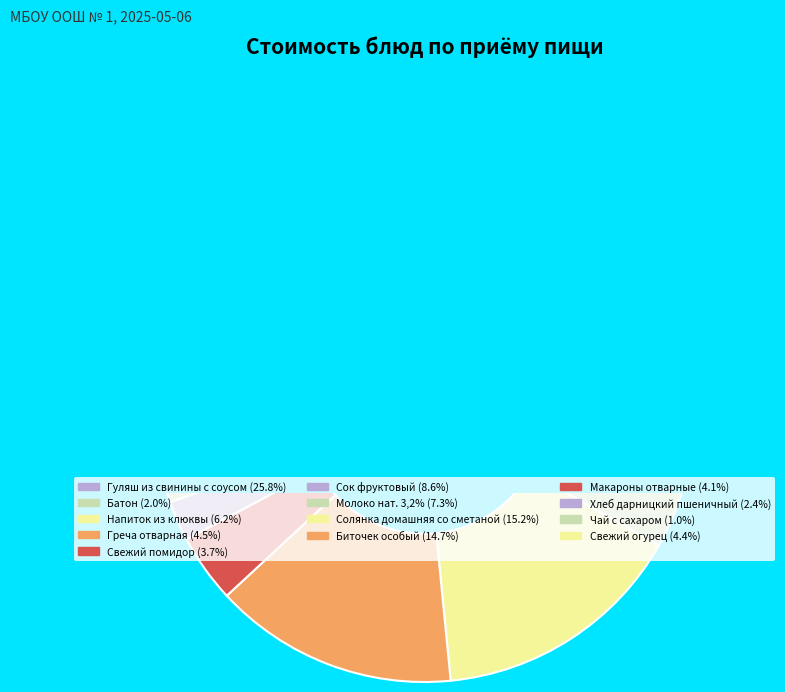

To the nearest percent, what is the average slice percentage?

8%